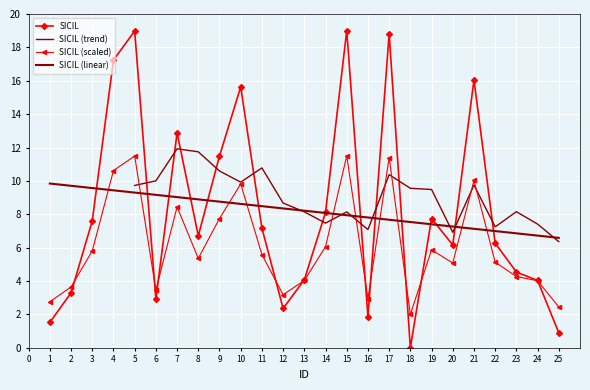

How many data points are less than 6?

10